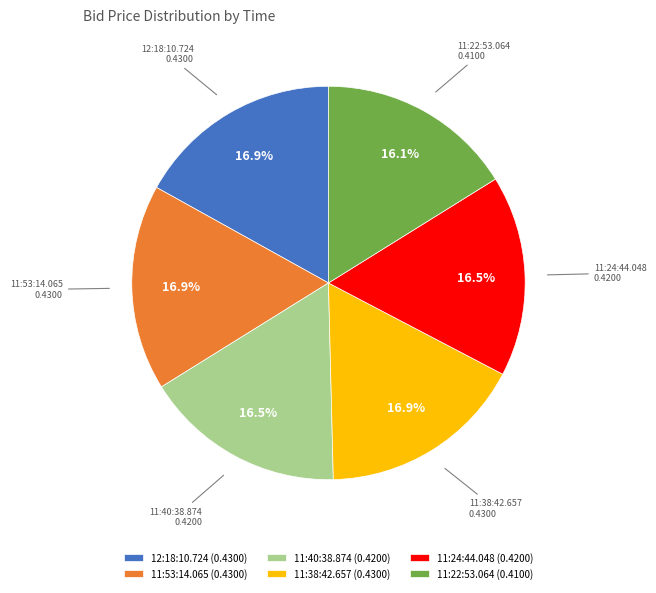

Does 11:53:14.065 (0.4300) account for over 50% of the chart?

No